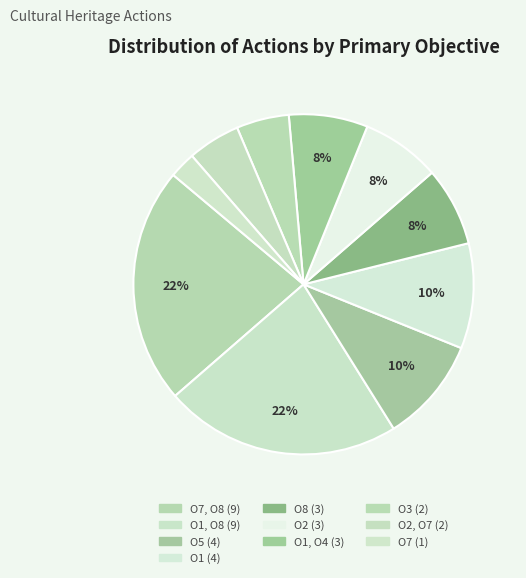

How many segments does this pie chart have?

10